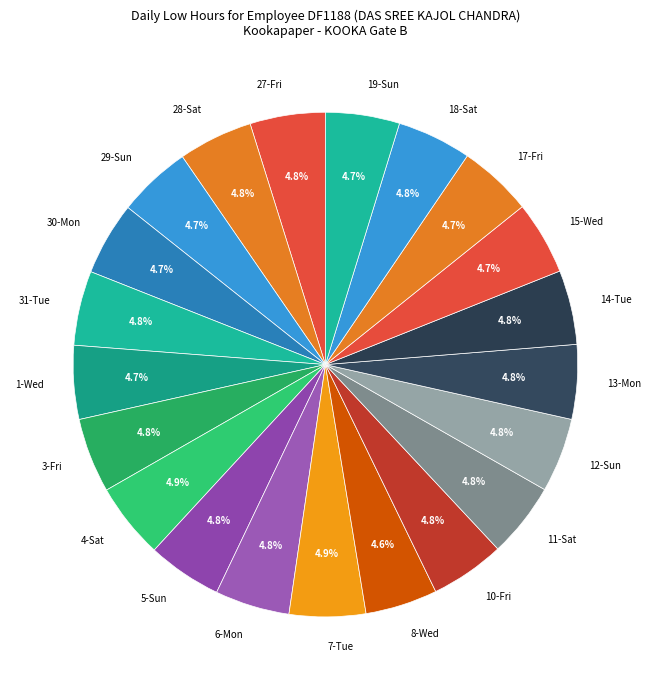

Is there a majority slice in this chart?

No